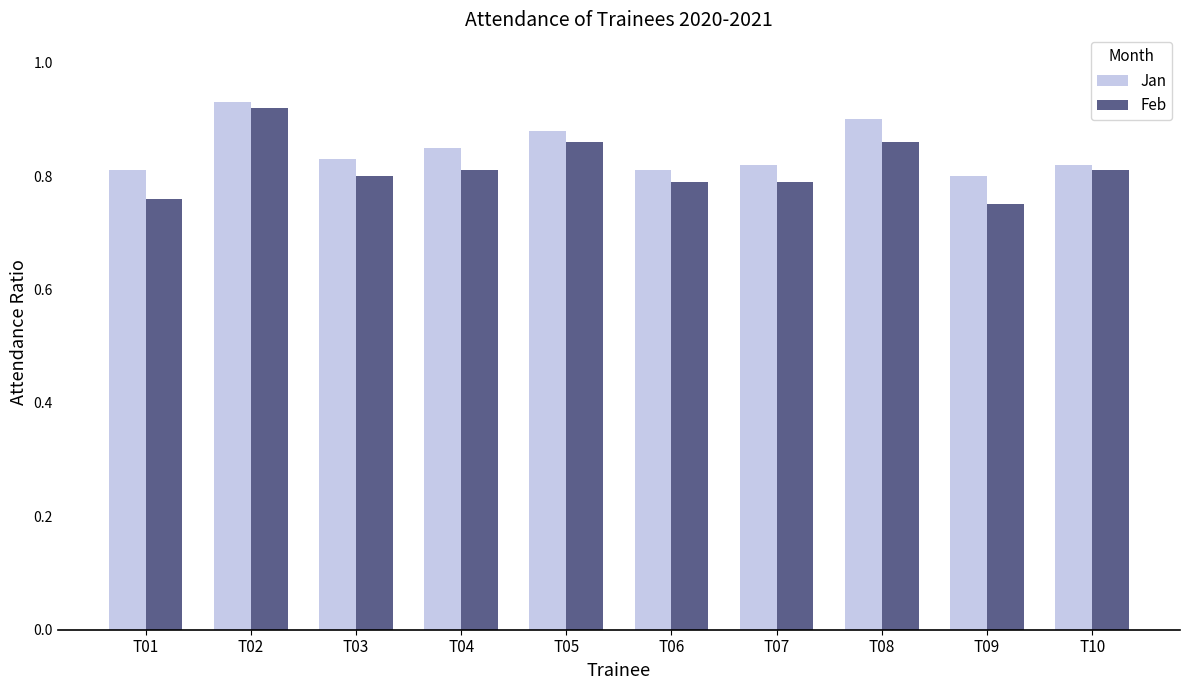

List the series in order of their peak value, lowest first.

Feb, Jan